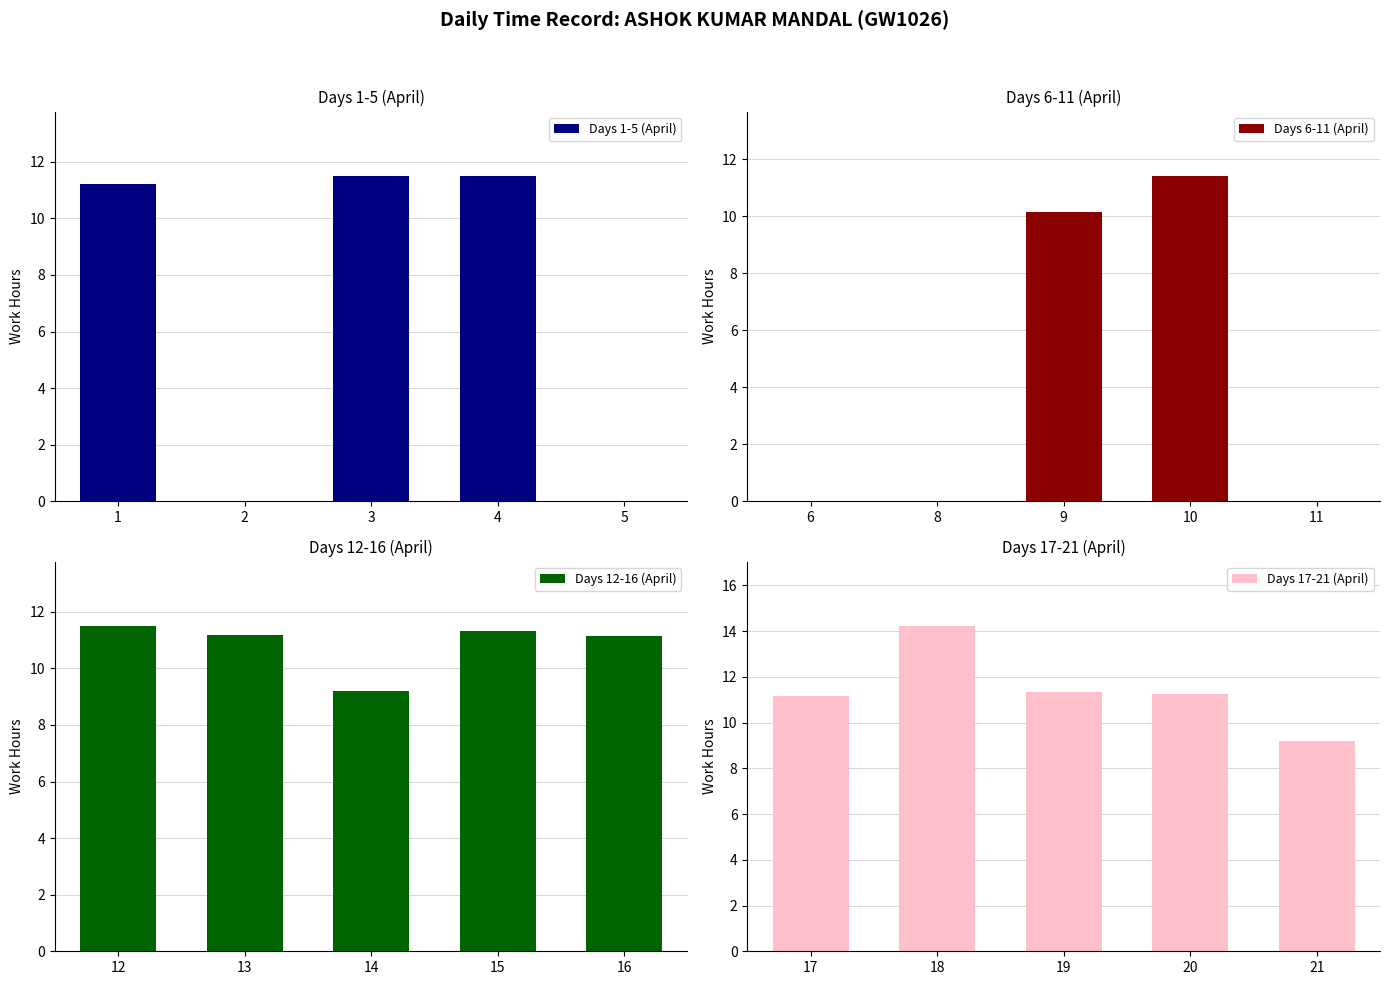

List the series in order of their peak value, lowest first.

Days 6-11 (April), Days 1-5 (April), Days 12-16 (April), Days 17-21 (April)